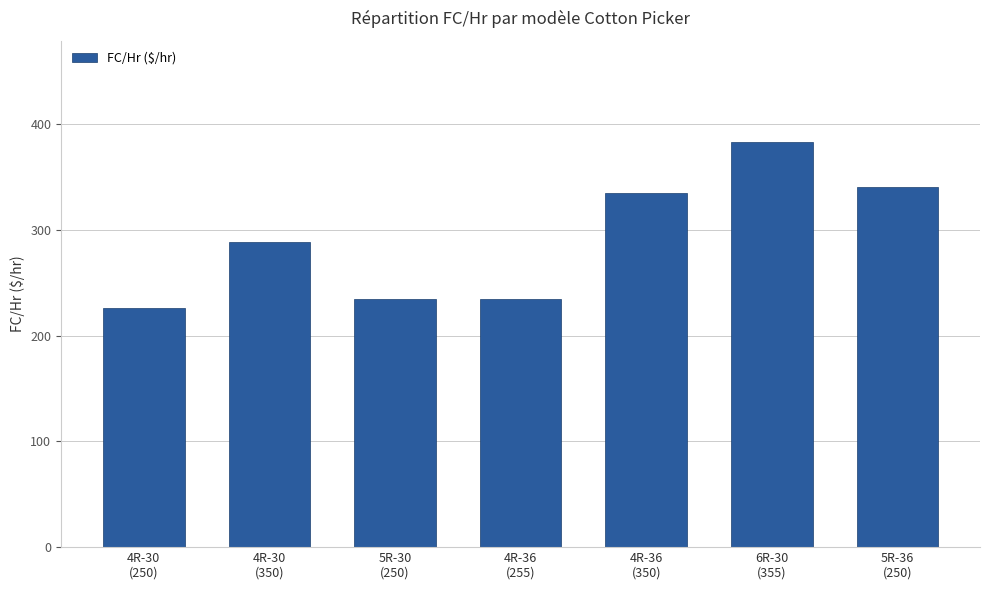

Where is the data nearest to the value 304?

4R-30
(350)